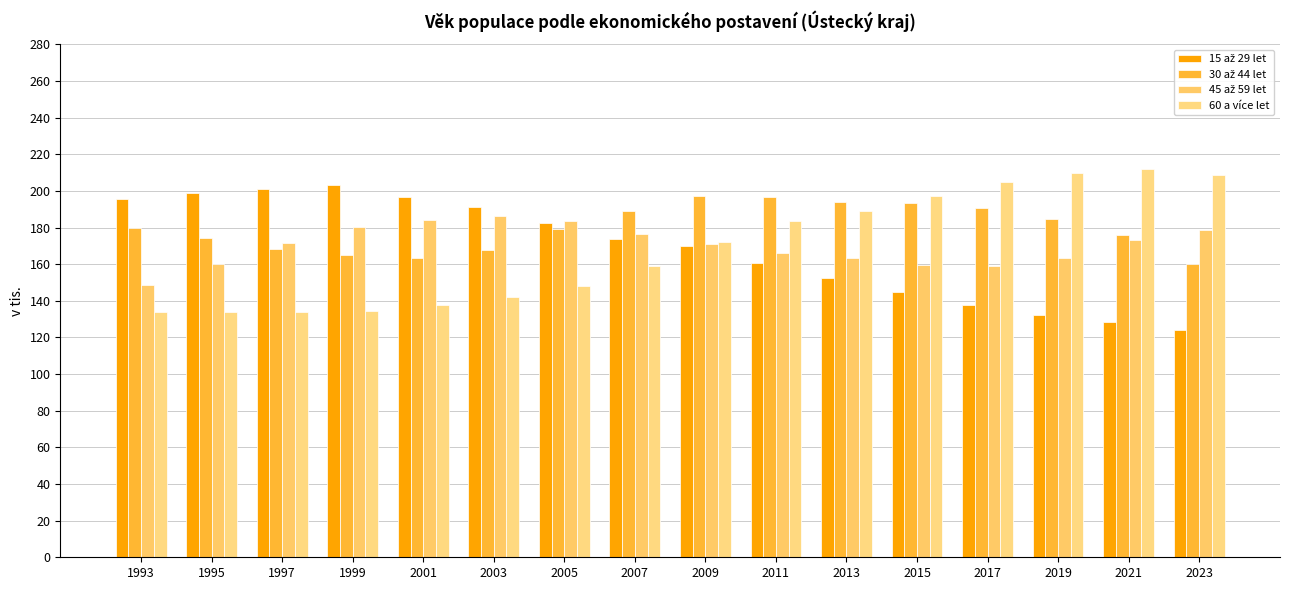

How many values in the 60 a více let series exceed 172?

8